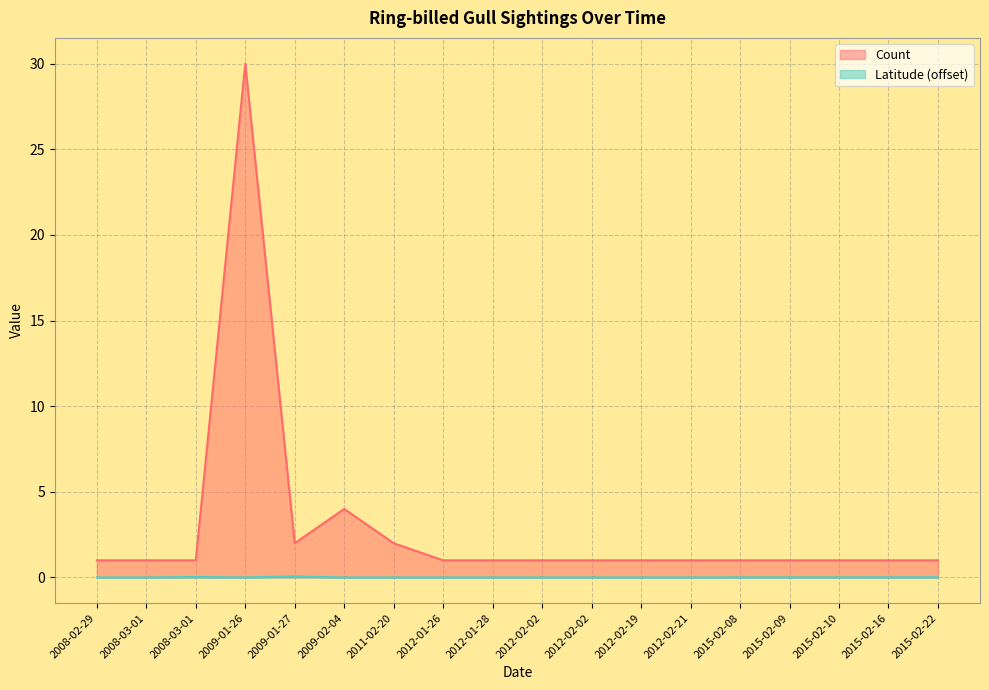

Rank the series by their maximum value, from highest to lowest.

Count, Latitude (offset)